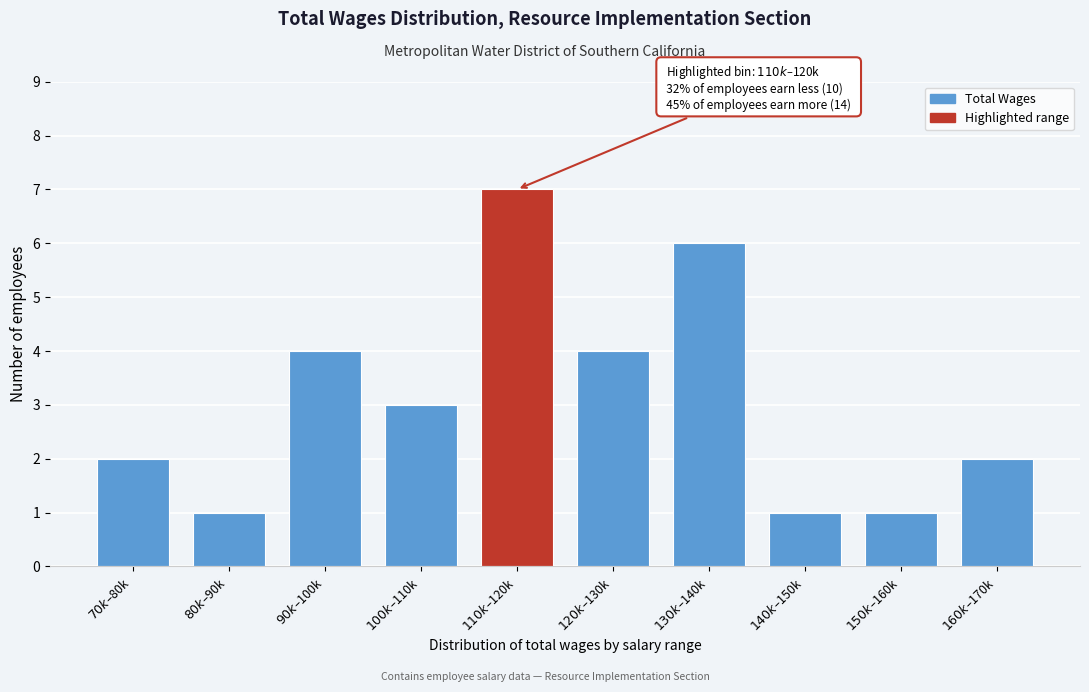

Reading right to left, list all the values displayed in this chart.

2	1	1	6	4	7	3	4	1	2